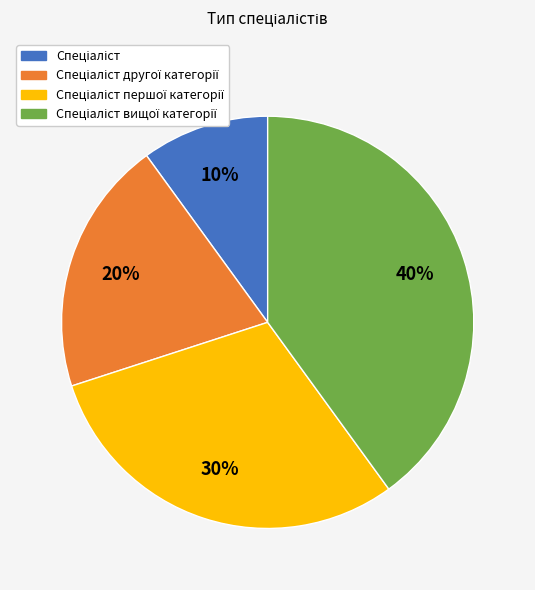

To the nearest percent, what is the average slice percentage?

25%